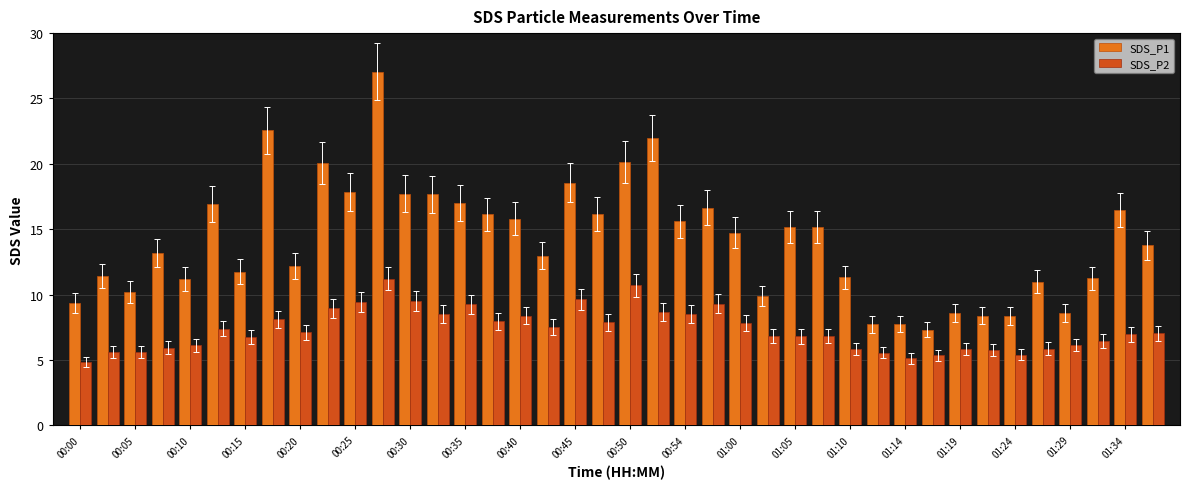

Which series has the largest total across all categories?

SDS_P1